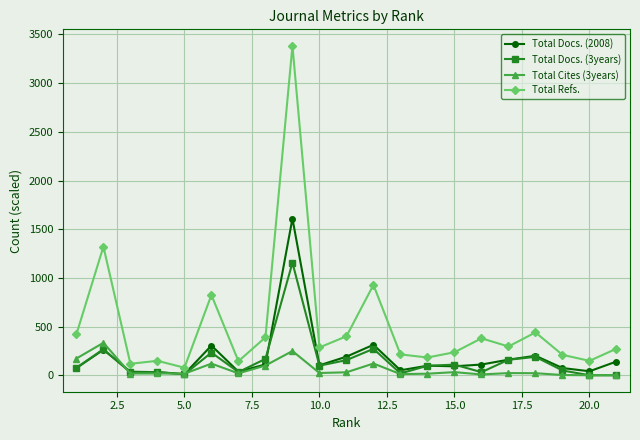

What are all the series names shown in the legend?

Total Docs. (2008), Total Docs. (3years), Total Cites (3years), Total Refs.